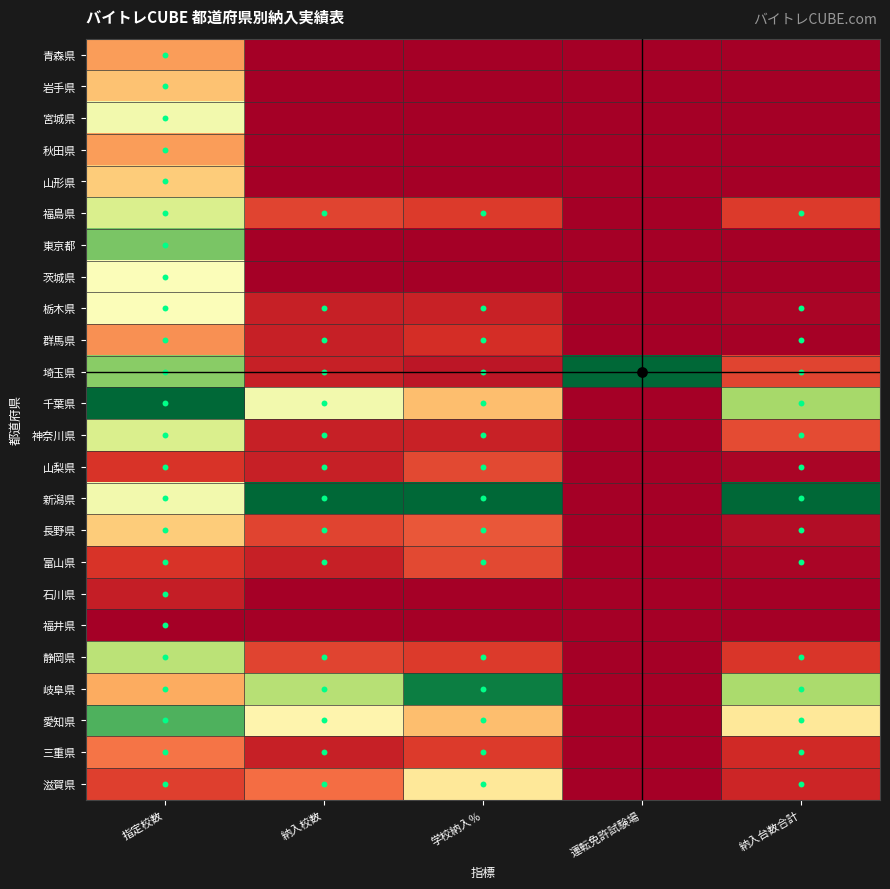

Reading right to left, transcribe all the data shown in this chart.

青森県: 納入台数合計=0.0	運転免許試験場=0.0	学校納入％=0.0	納入校数=0.0	指定校数=0.3
岩手県: 納入台数合計=0.0	運転免許試験場=0.0	学校納入％=0.0	納入校数=0.0	指定校数=0.3
宮城県: 納入台数合計=0.0	運転免許試験場=0.0	学校納入％=0.0	納入校数=0.0	指定校数=0.5
秋田県: 納入台数合計=0.0	運転免許試験場=0.0	学校納入％=0.0	納入校数=0.0	指定校数=0.3
山形県: 納入台数合計=0.0	運転免許試験場=0.0	学校納入％=0.0	納入校数=0.0	指定校数=0.4
福島県: 納入台数合計=0.1	運転免許試験場=0.0	学校納入％=0.1	納入校数=0.1	指定校数=0.6
東京都: 納入台数合計=0.0	運転免許試験場=0.0	学校納入％=0.0	納入校数=0.0	指定校数=0.8
茨城県: 納入台数合計=0.0	運転免許試験場=0.0	学校納入％=0.0	納入校数=0.0	指定校数=0.5
栃木県: 納入台数合計=0.0	運転免許試験場=0.0	学校納入％=0.1	納入校数=0.1	指定校数=0.5
群馬県: 納入台数合計=0.0	運転免許試験場=0.0	学校納入％=0.1	納入校数=0.1	指定校数=0.3
埼玉県: 納入台数合計=0.1	運転免許試験場=1.0	学校納入％=0.0	納入校数=0.1	指定校数=0.7
千葉県: 納入台数合計=0.7	運転免許試験場=0.0	学校納入％=0.3	納入校数=0.5	指定校数=1.0
神奈川県: 納入台数合計=0.1	運転免許試験場=0.0	学校納入％=0.1	納入校数=0.1	指定校数=0.6
山梨県: 納入台数合計=0.0	運転免許試験場=0.0	学校納入％=0.1	納入校数=0.1	指定校数=0.1
新潟県: 納入台数合計=1.0	運転免許試験場=0.0	学校納入％=1.0	納入校数=1.0	指定校数=0.5
長野県: 納入台数合計=0.0	運転免許試験場=0.0	学校納入％=0.2	納入校数=0.1	指定校数=0.4
富山県: 納入台数合計=0.0	運転免許試験場=0.0	学校納入％=0.1	納入校数=0.1	指定校数=0.1
石川県: 納入台数合計=0.0	運転免許試験場=0.0	学校納入％=0.0	納入校数=0.0	指定校数=0.1
福井県: 納入台数合計=0.0	運転免許試験場=0.0	学校納入％=0.0	納入校数=0.0	指定校数=0.0
静岡県: 納入台数合計=0.1	運転免許試験場=0.0	学校納入％=0.1	納入校数=0.1	指定校数=0.7
岐阜県: 納入台数合計=0.7	運転免許試験場=0.0	学校納入％=1.0	納入校数=0.7	指定校数=0.3
愛知県: 納入台数合計=0.4	運転免許試験場=0.0	学校納入％=0.3	納入校数=0.5	指定校数=0.8
三重県: 納入台数合計=0.1	運転免許試験場=0.0	学校納入％=0.1	納入校数=0.1	指定校数=0.2
滋賀県: 納入台数合計=0.1	運転免許試験場=0.0	学校納入％=0.4	納入校数=0.2	指定校数=0.1